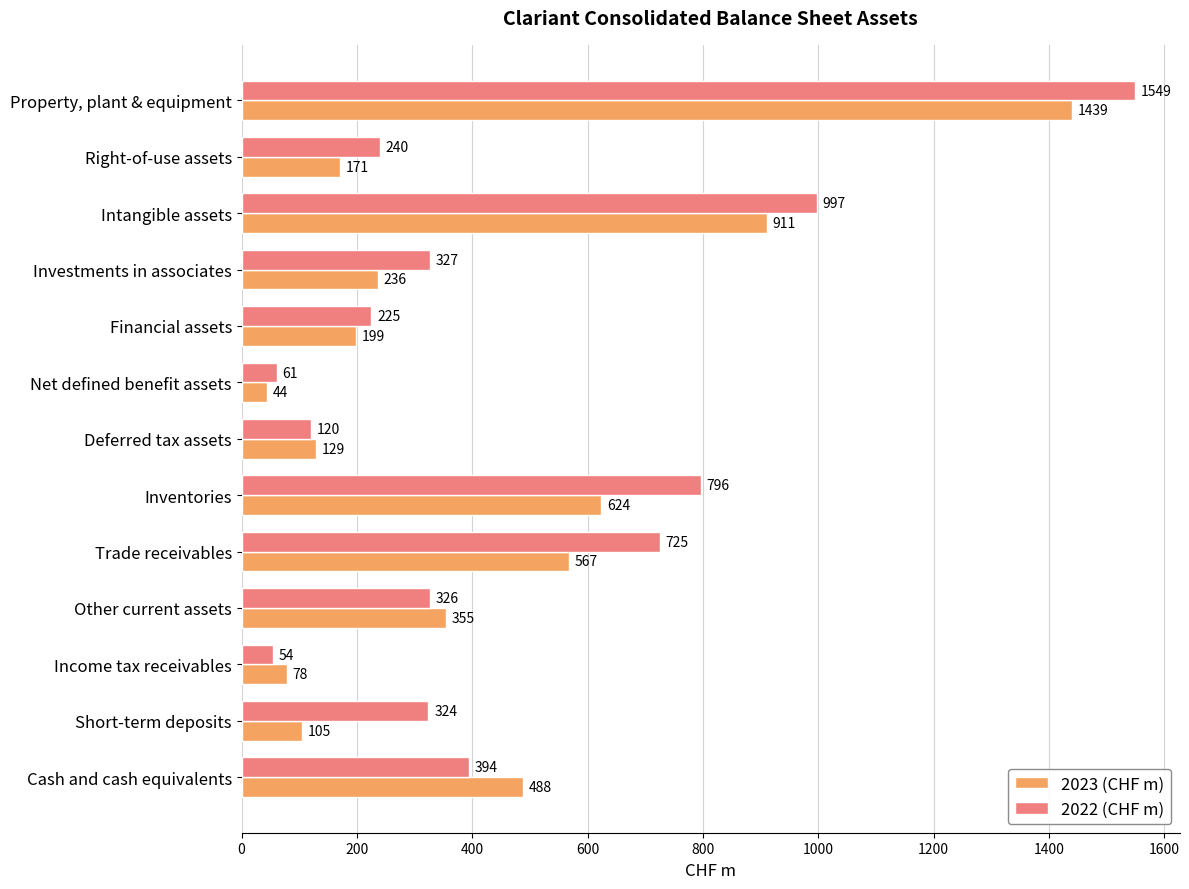

At how many categories does at least one series exceed 313?

8